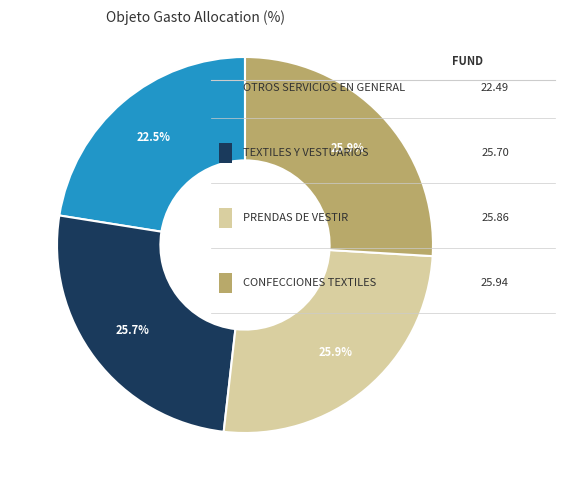

To the nearest percent, what is the difference between the largest and smallest slice percentages?

3%